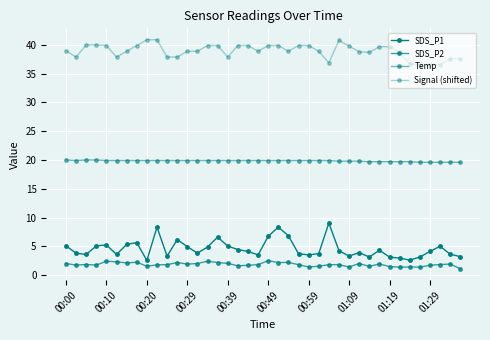

True or false: SDS_P2 has more than 1 points higher than both neighbors.

True